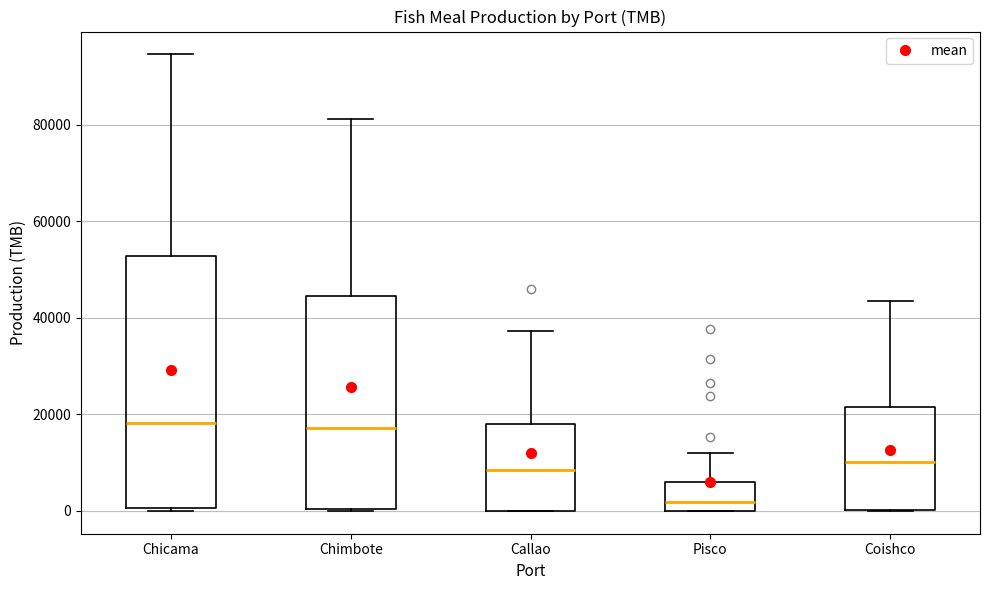

Where is the upper edge of the box for Coishco on the y-axis? The values are not printed on the chart, so give them approximately, as read against the axis.

22000